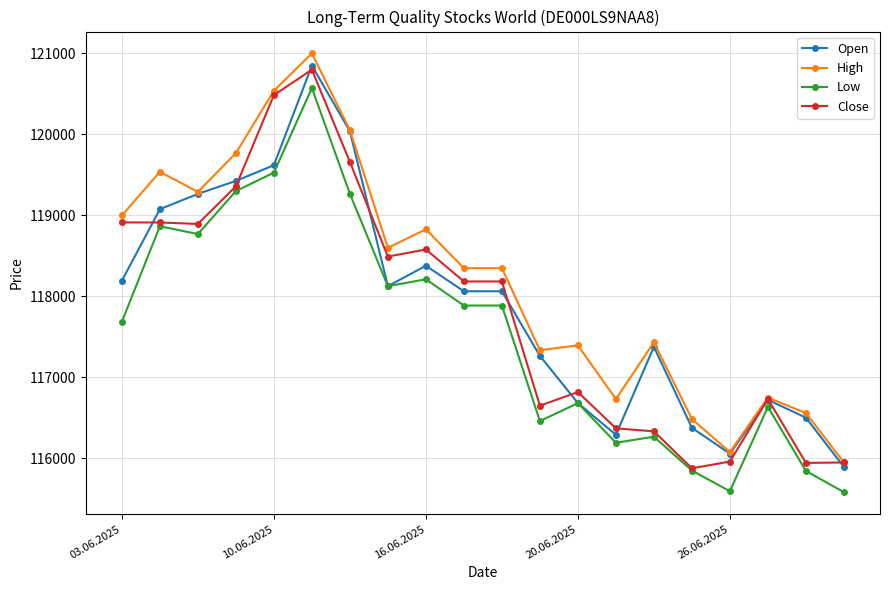

True or false: Close has more than 1 interior local peaks.

True